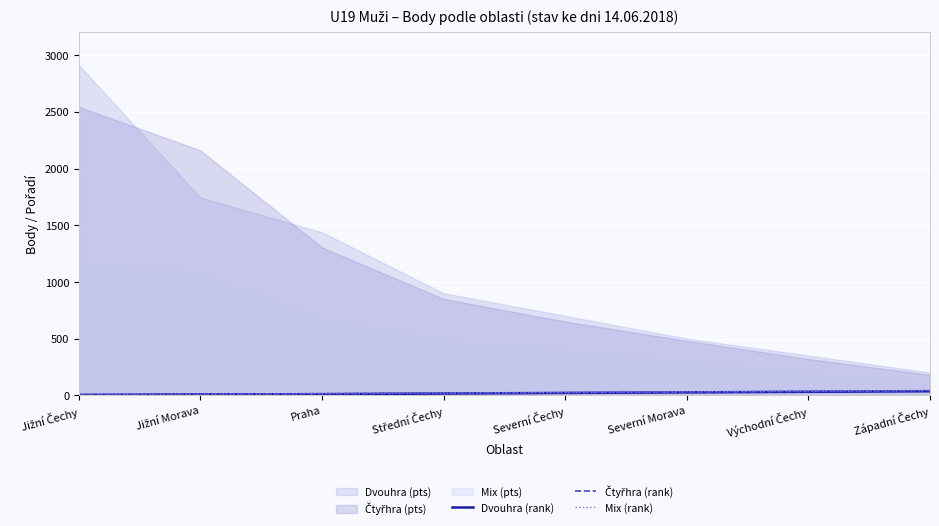

Does the chart display data point markers on the line(s)?

No